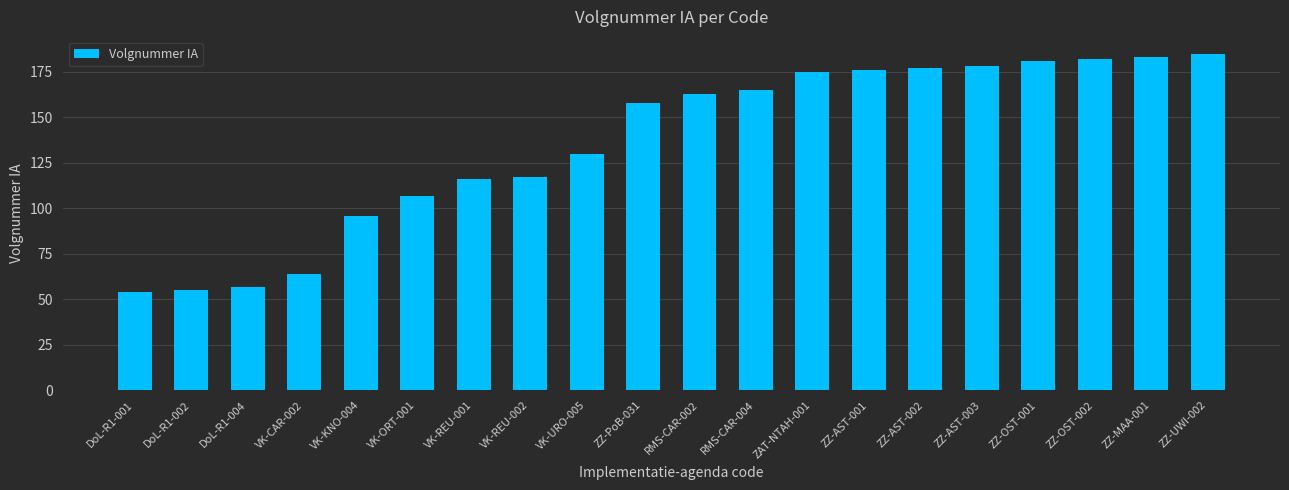

What is the change in value from RMS-CAR-004 to ZZ-OST-001?

+16